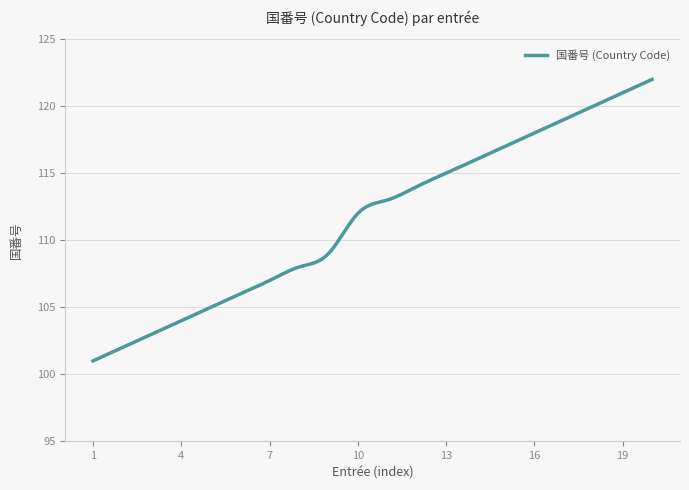

What is the maximum value shown in the chart?

122.0